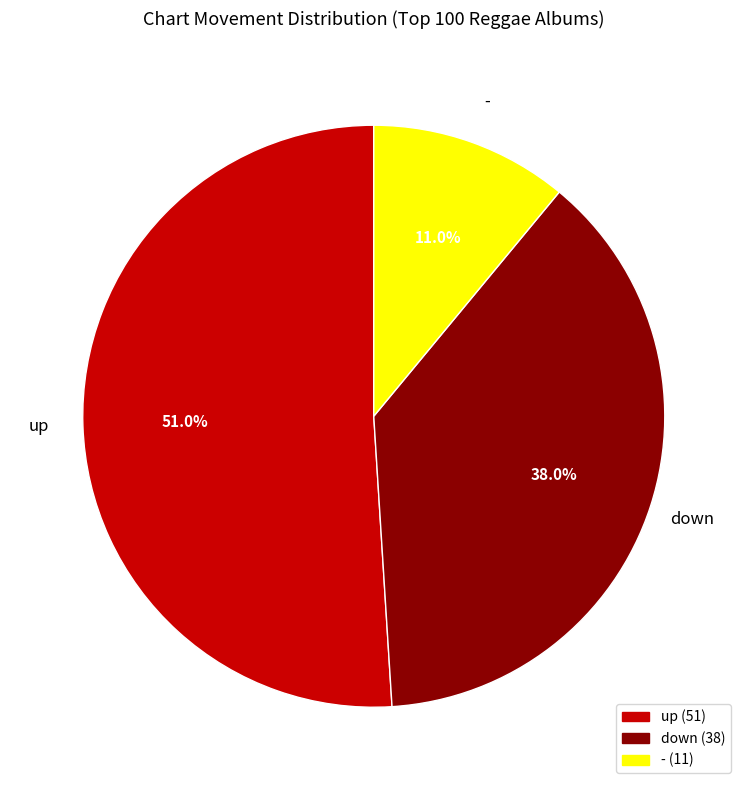

What percentage is the - slice, to the nearest percent?

11%